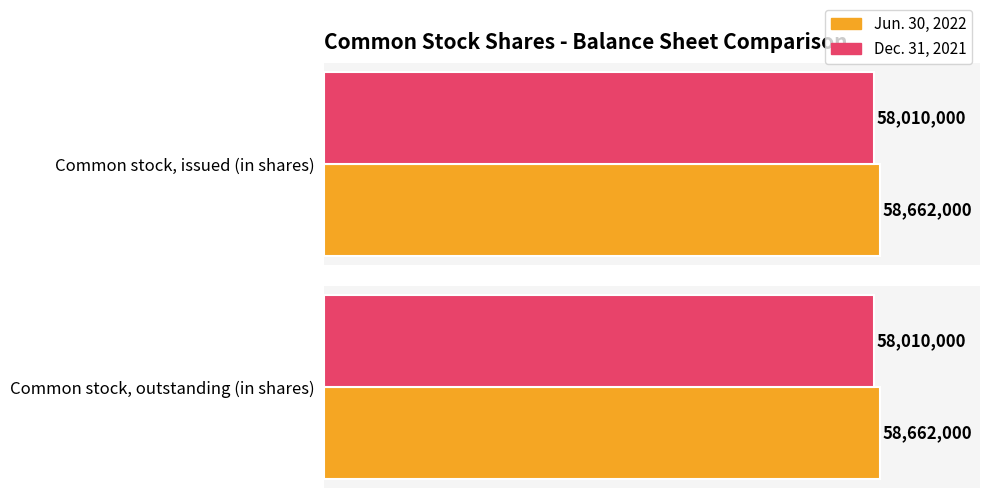

What value does the Jun. 30, 2022 series have at Common stock, issued (in shares)?

58662000